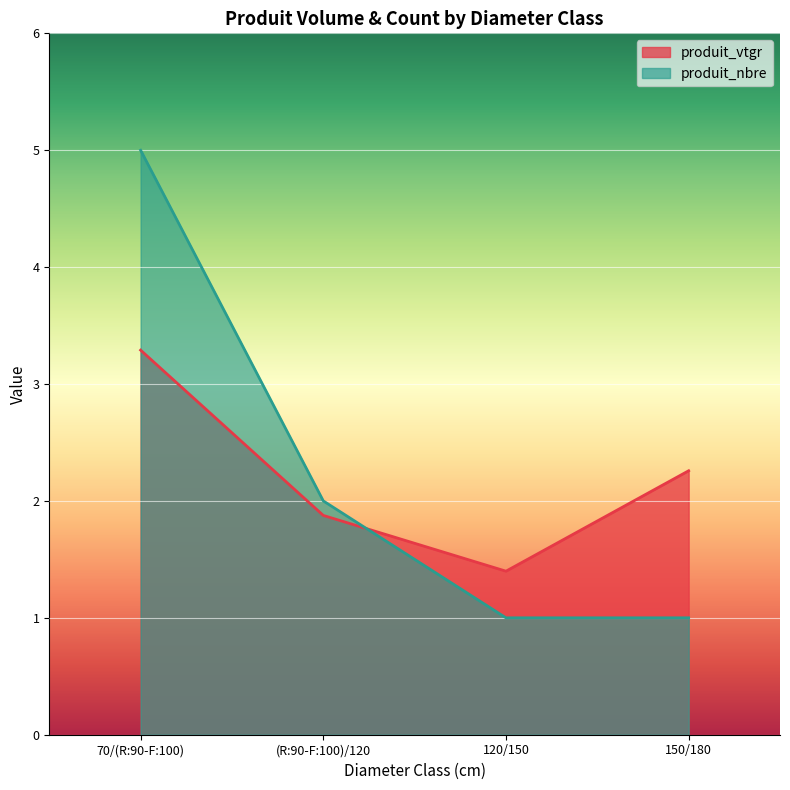

What is the spread (max minus min) of values at 120/150?

0.4